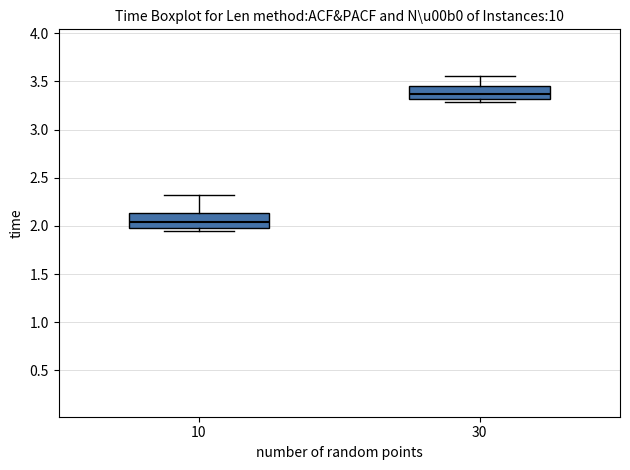

Which box's median line is the highest?

30